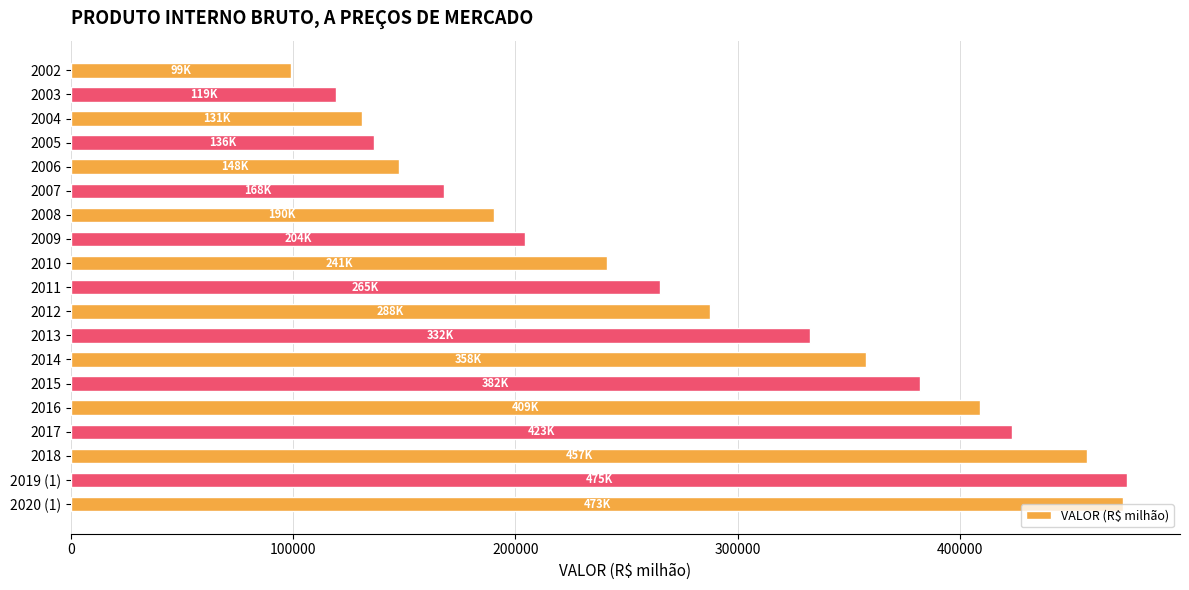

What is the minimum value shown in the chart?

98847.2